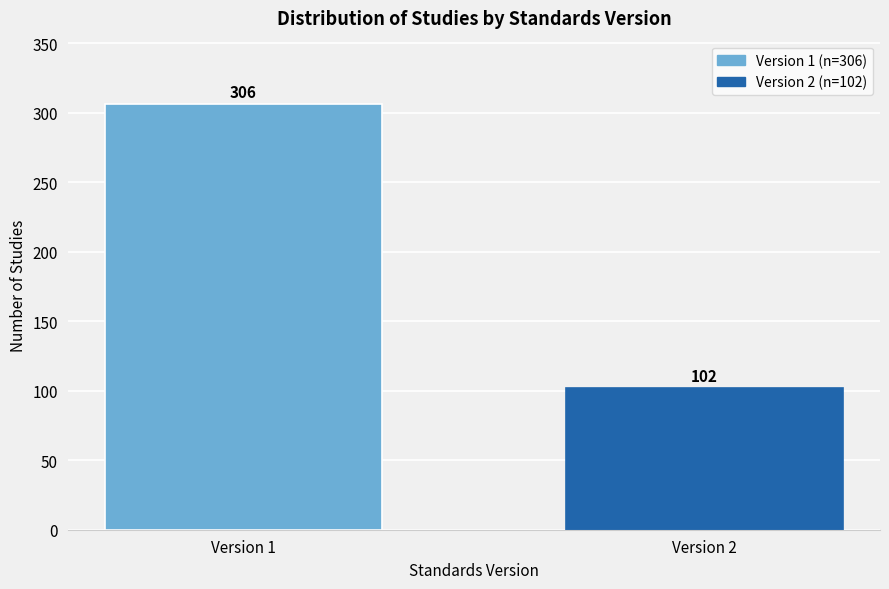

Reading left to right, transcribe all the data shown in this chart.

Version 1=306	Version 2=102